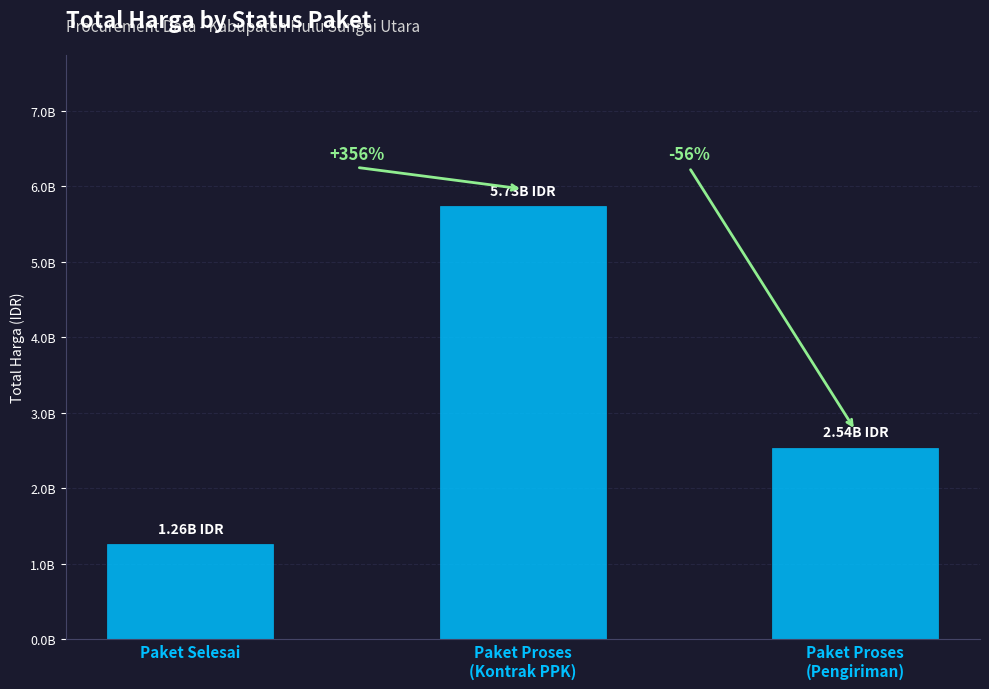

What is the sum of the values at Paket Proses
(Pengiriman) and Paket Proses
(Kontrak PPK)?

8271467718